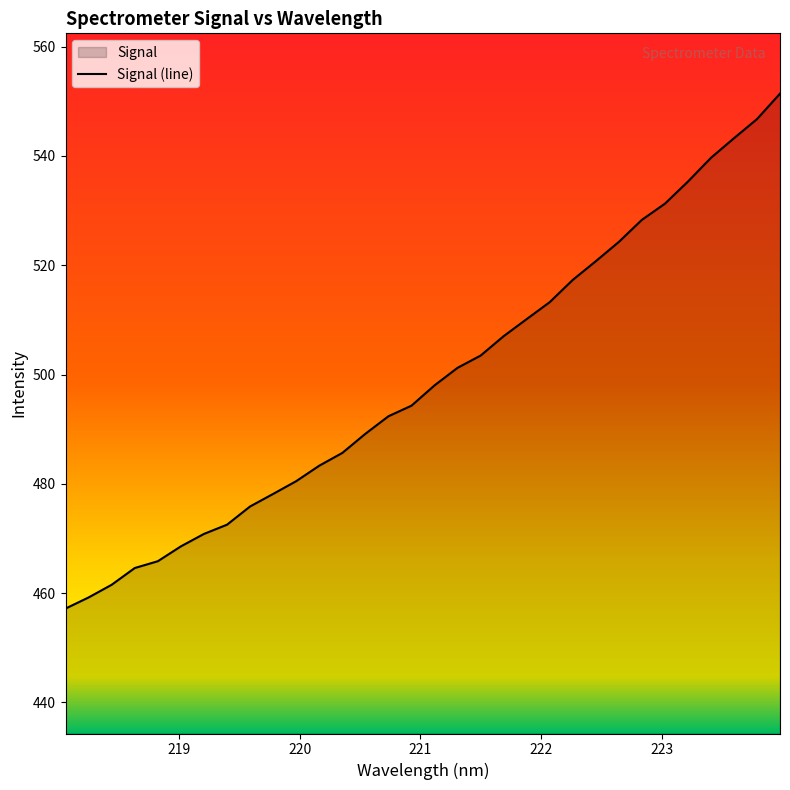

What is the maximum value shown in the chart?

551.4